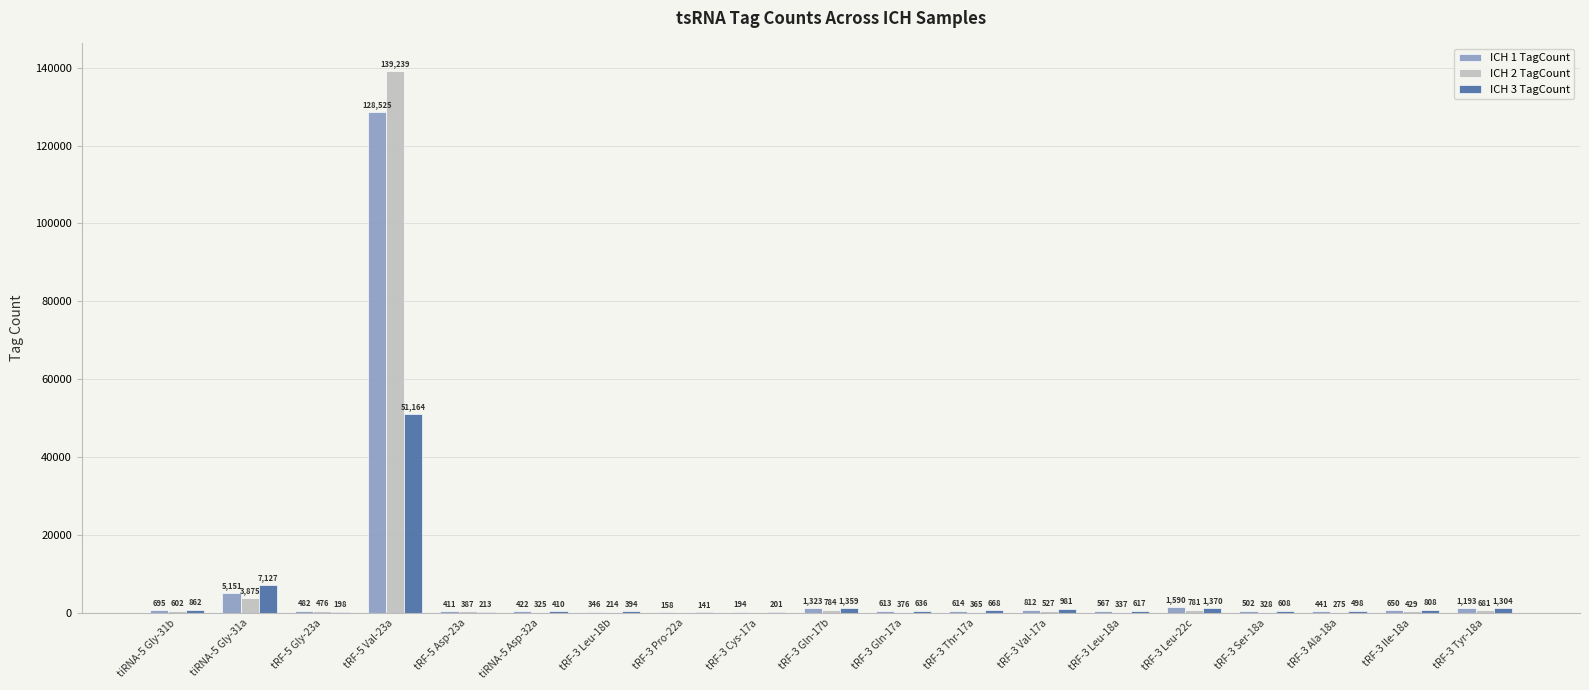

What are all the series names shown in the legend?

ICH 1 TagCount, ICH 2 TagCount, ICH 3 TagCount